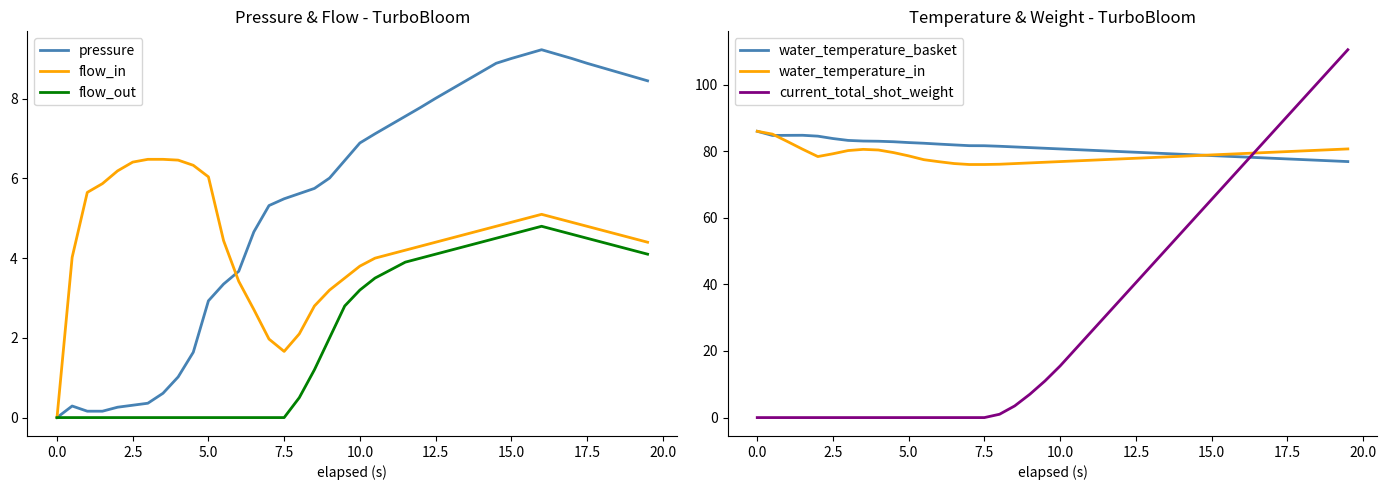

The value of current_total_shot_weight at 15.0 is 65.5. True or false?

True